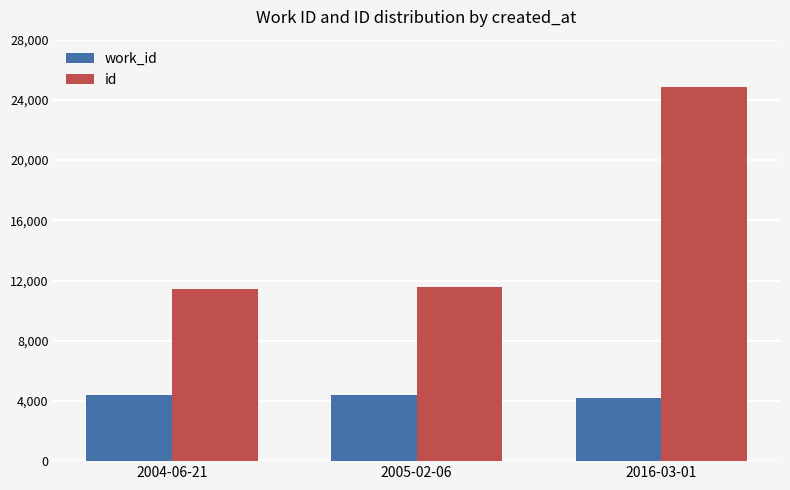

Which series changed the most between 2005-02-06 and 2016-03-01?

id